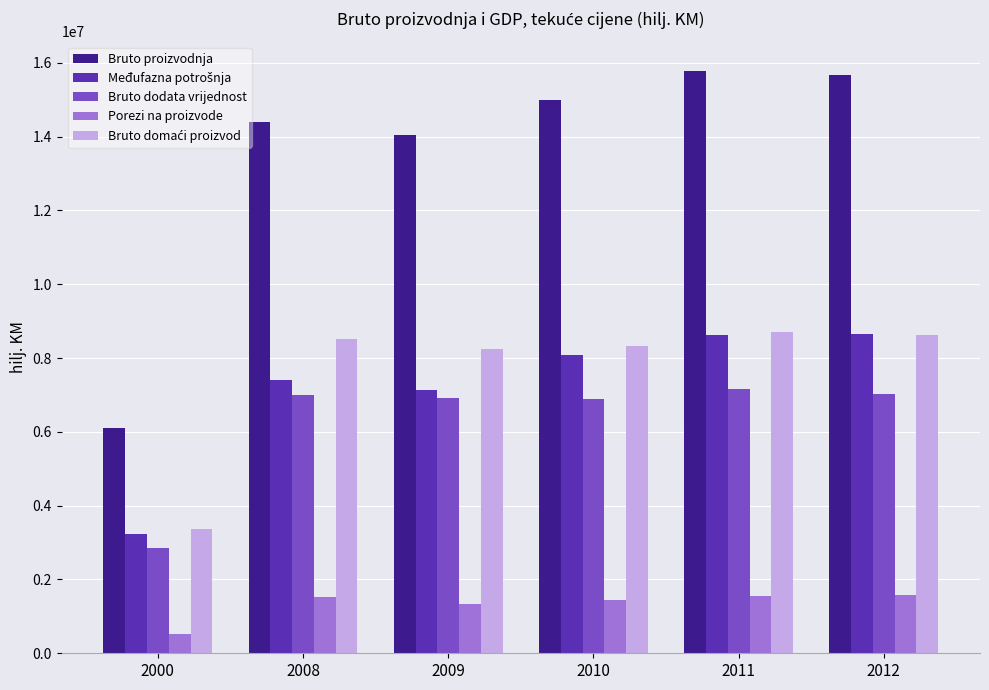

What is the minimum value shown in the chart?

523626